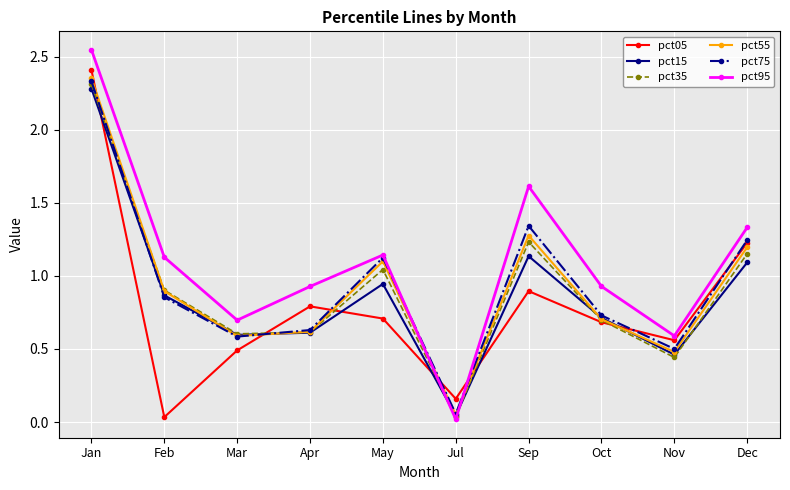

At which label does pct05 reach its minimum?

Feb